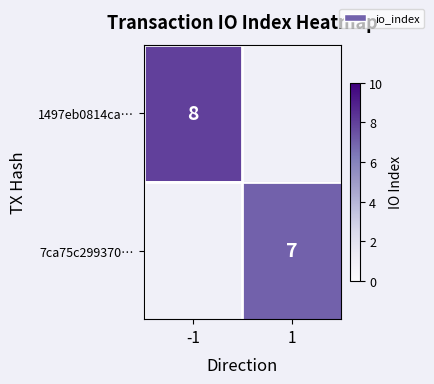

The 1497eb0814ca… series shows 5 at -1. True or false?

False